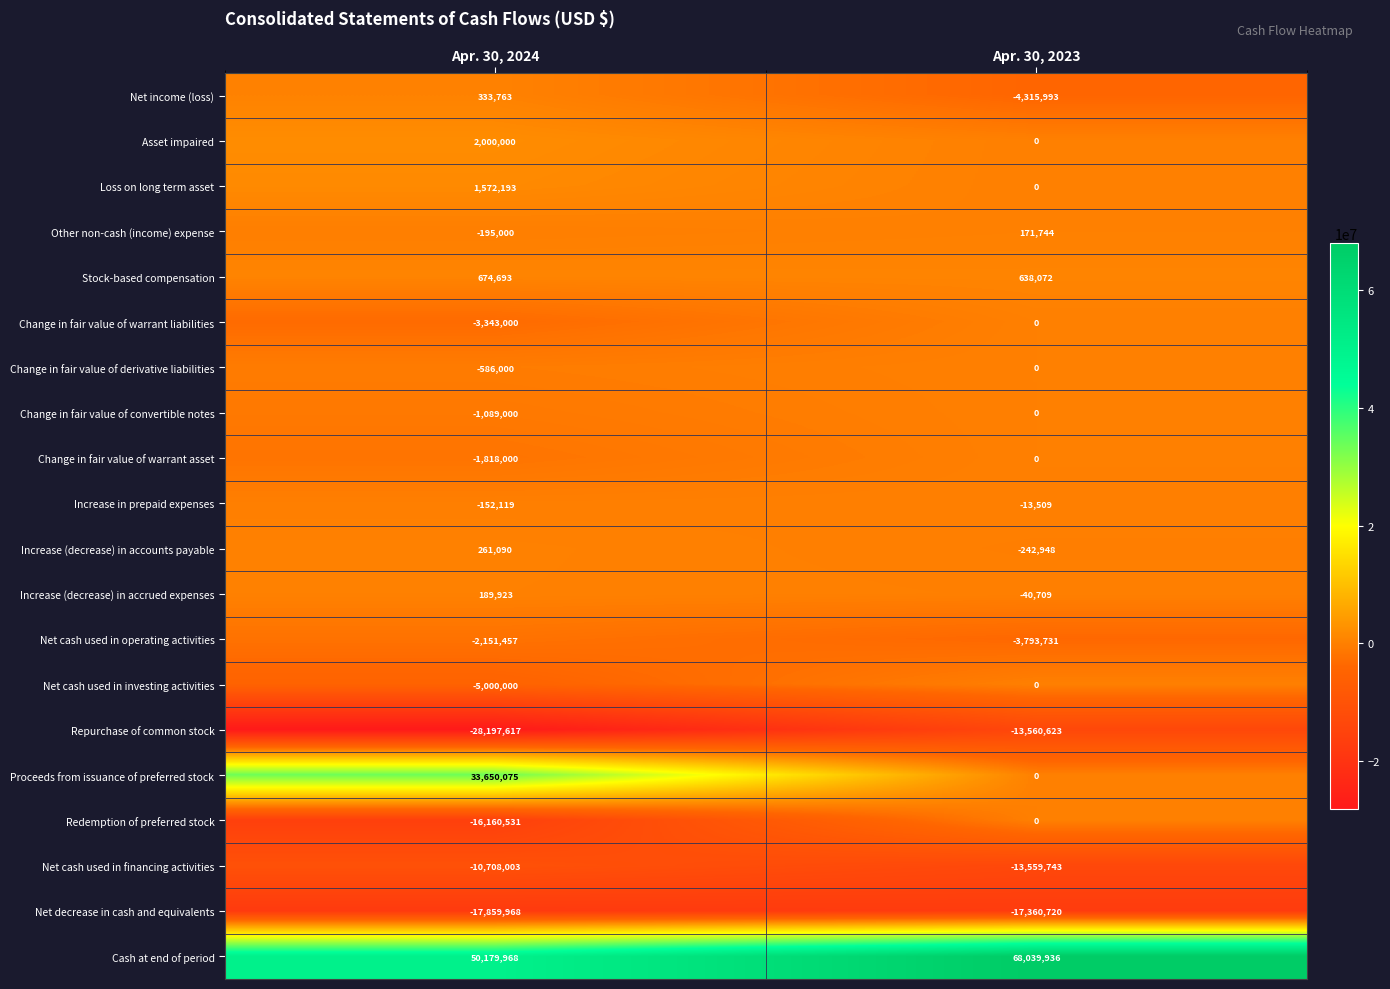

What is the difference between the maximum and minimum values in the Other non-cash (income) expense series?

366744